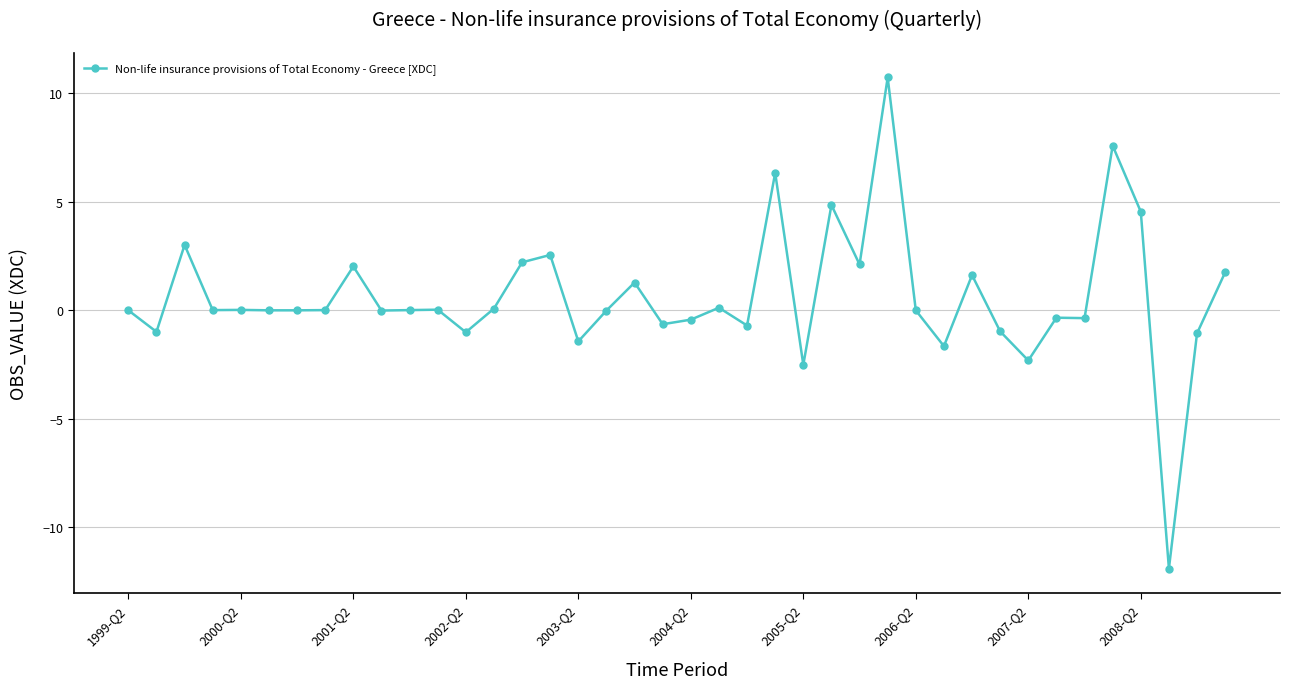

What is the difference between the second highest and second lowest values?

10.1